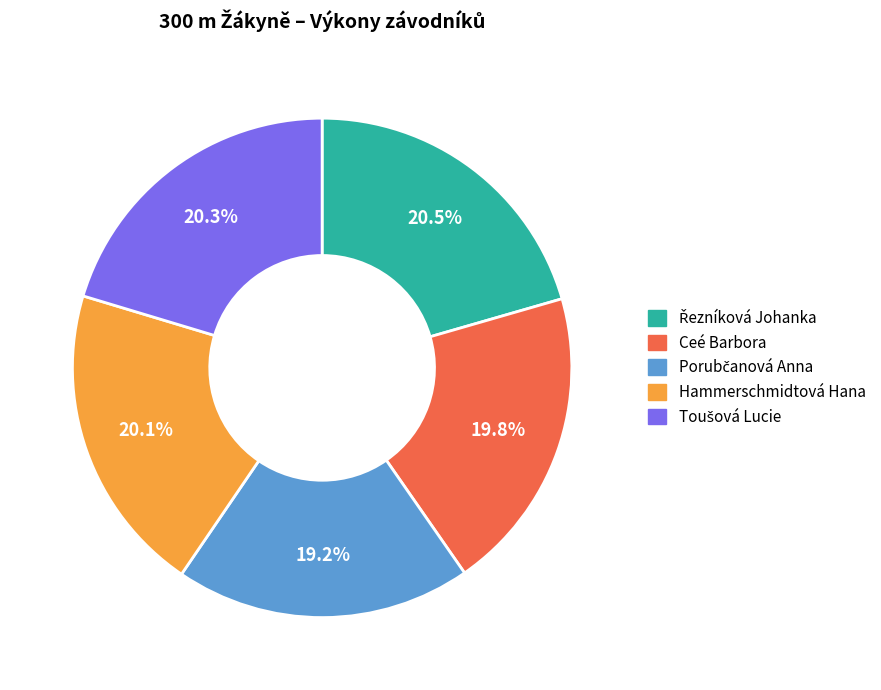

How much of the chart is everything except Hammerschmidtová Hana?

79.9%